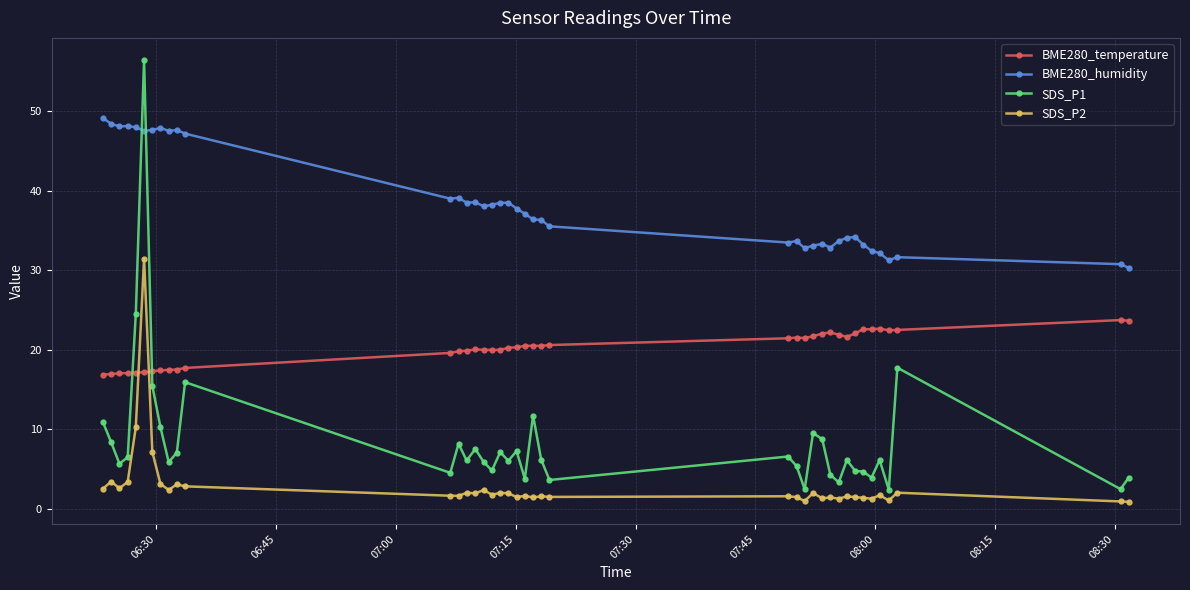

Which series has the largest range (max minus min)?

SDS_P1